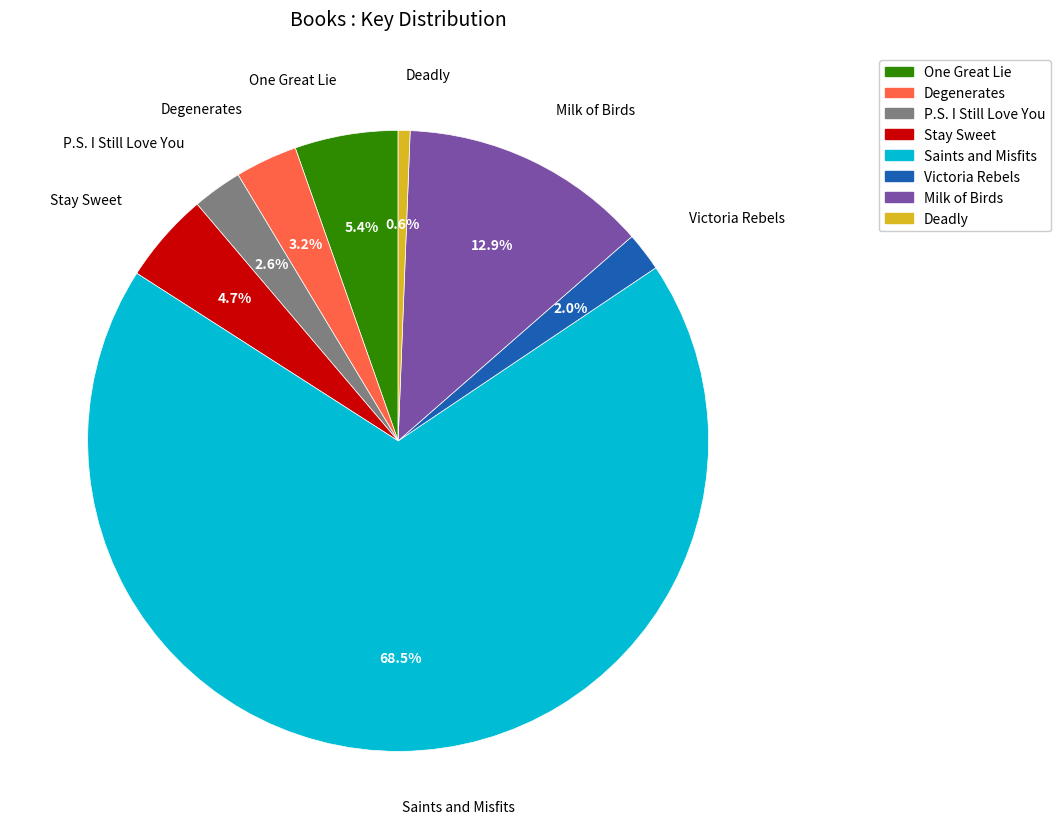

To the nearest percent, what is the average slice percentage?

12%